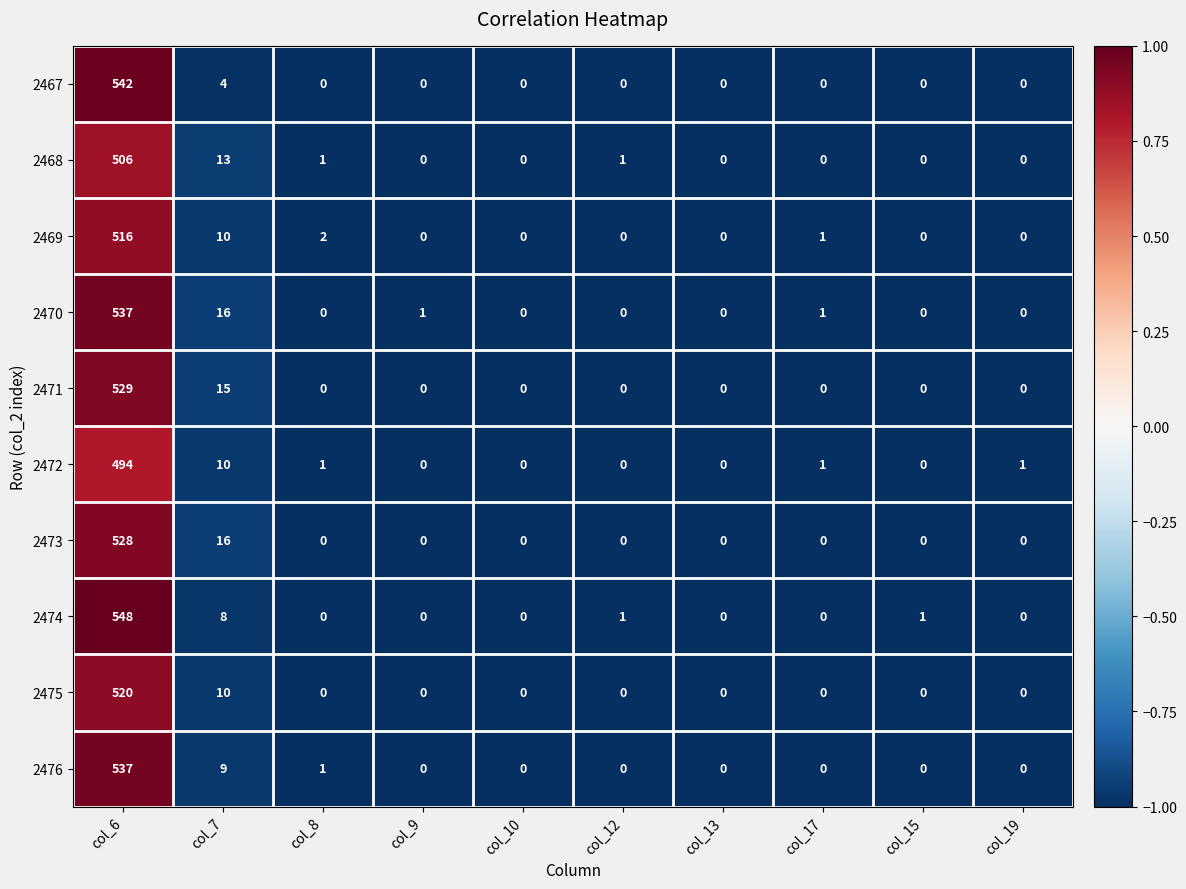

Where is 2474 nearest to the value 274?

col_7